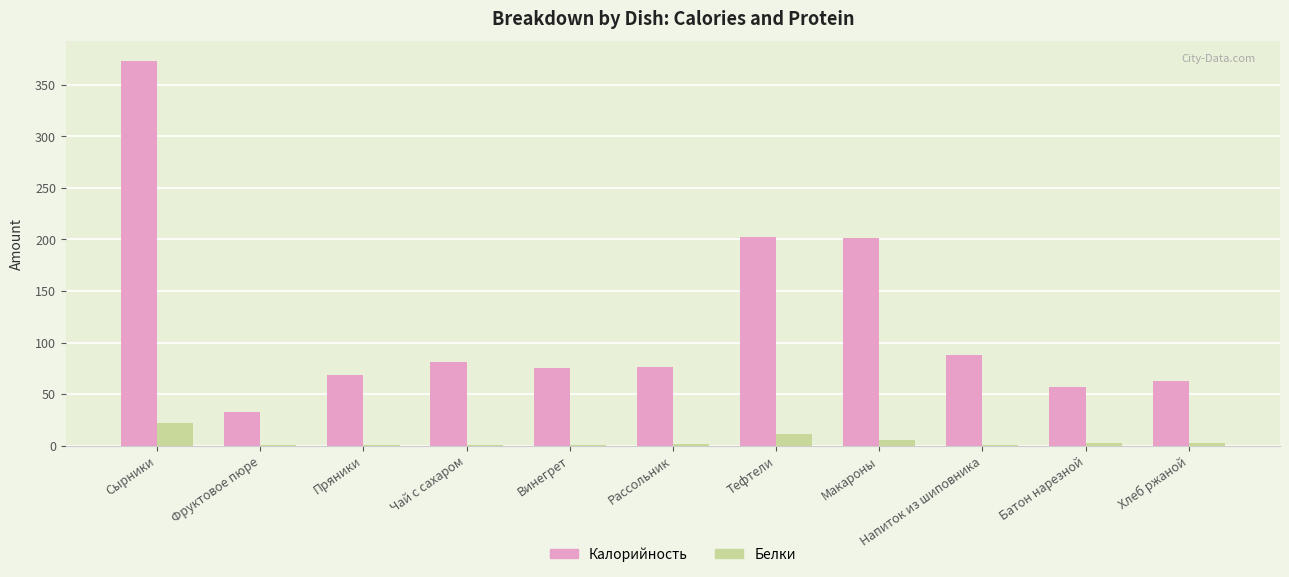

Is the value of Калорийность at Пряники greater than the value of Белки at Сырники?

Yes